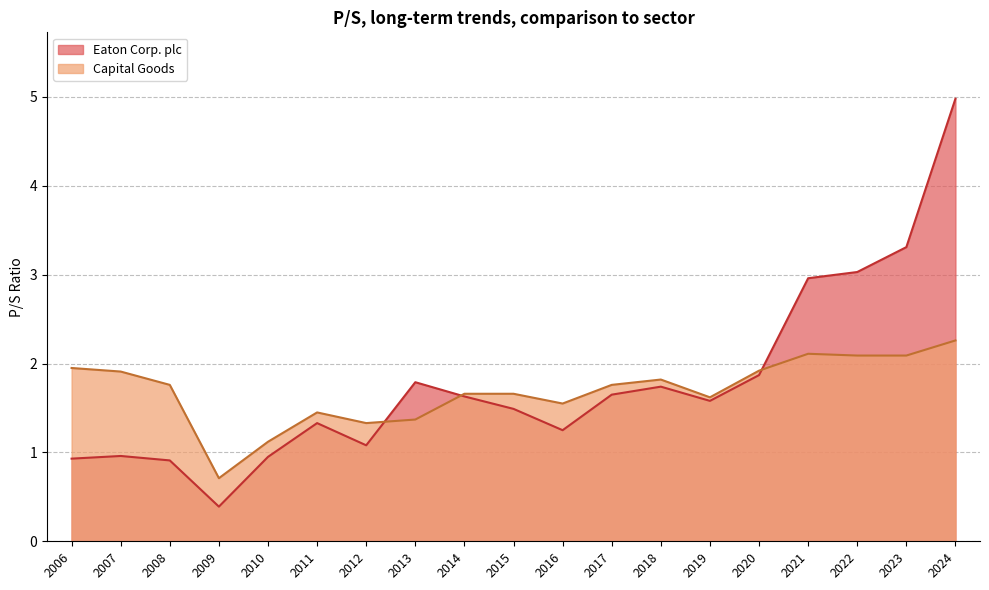

Where does the Capital Goods series first go above 1?

2006